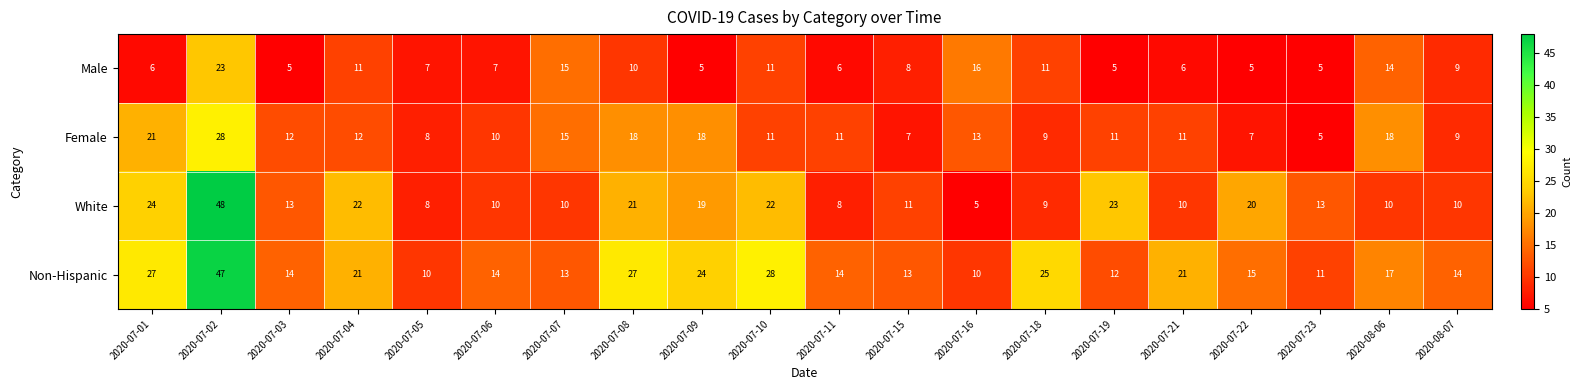

Rank the series by their average value, from highest to lowest.

Non-Hispanic, White, Female, Male